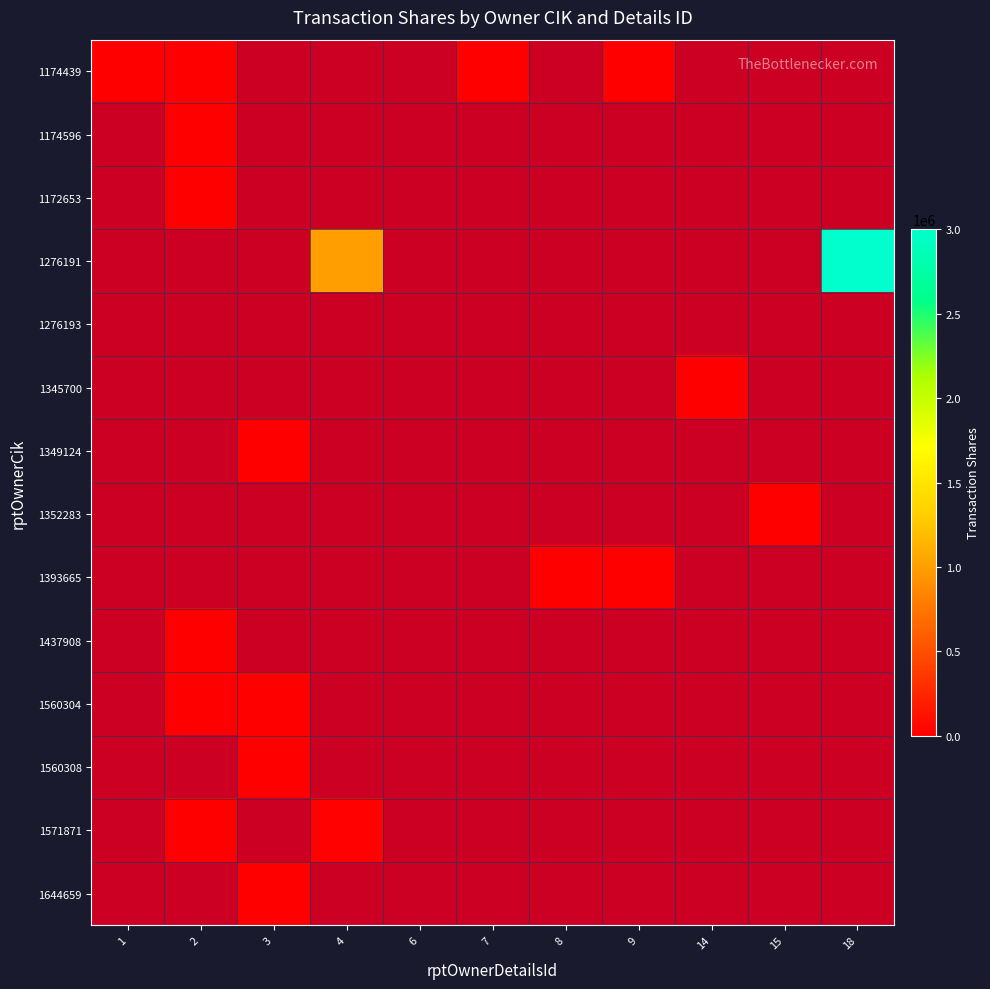

How many distinct data groups are displayed?

14